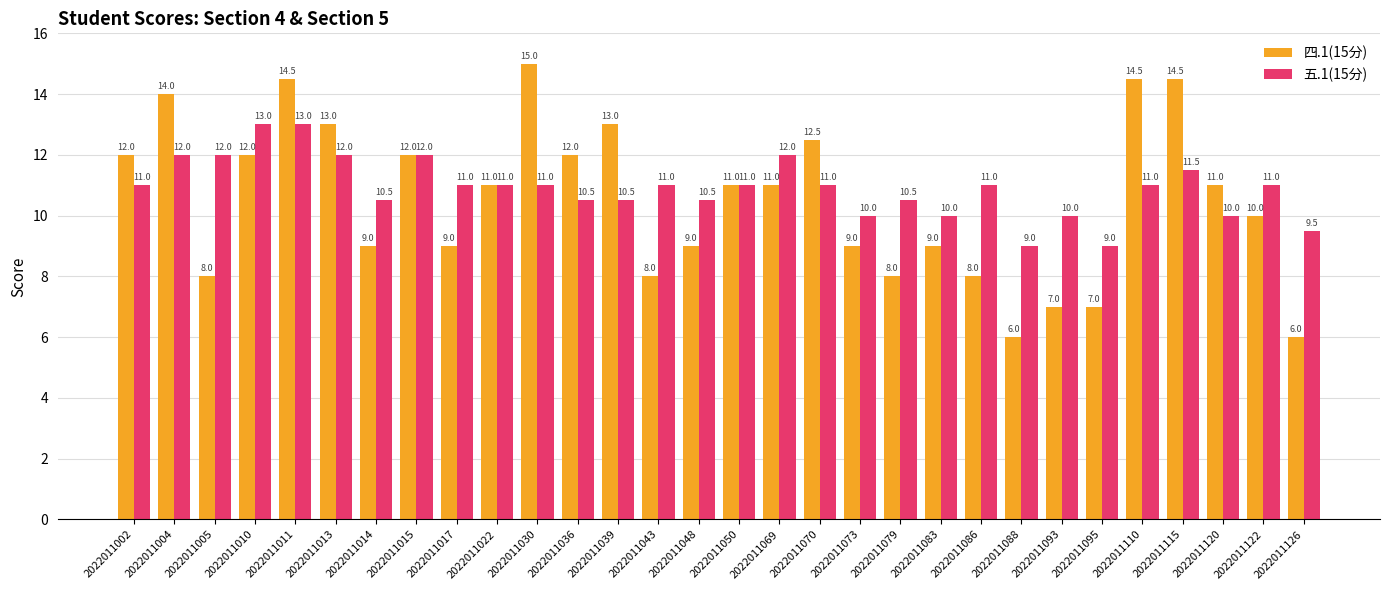

List the series in order of their peak value, lowest first.

五.1(15分), 四.1(15分)